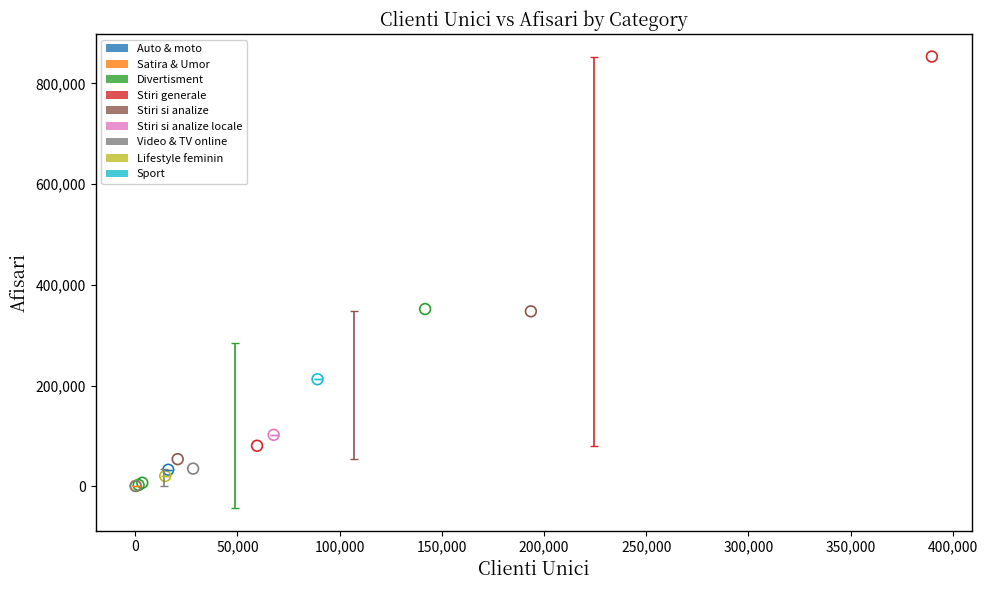

What are all the series names shown in the legend?

Auto & moto, Satira & Umor, Divertisment, Stiri generale, Stiri si analize, Stiri si analize locale, Video & TV online, Lifestyle feminin, Sport